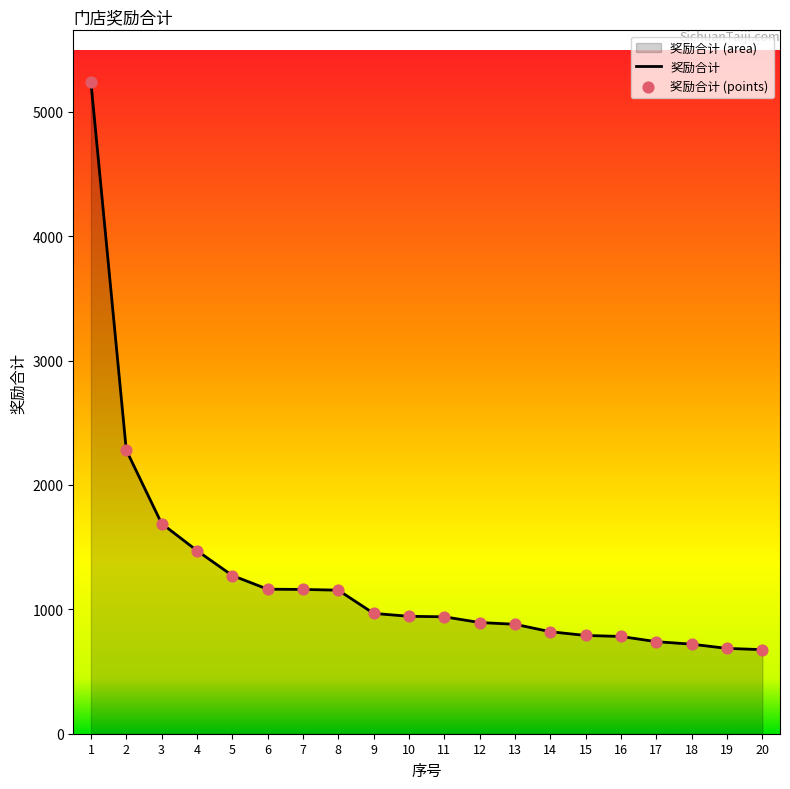

What is the total value across all series at 4?

2944.0